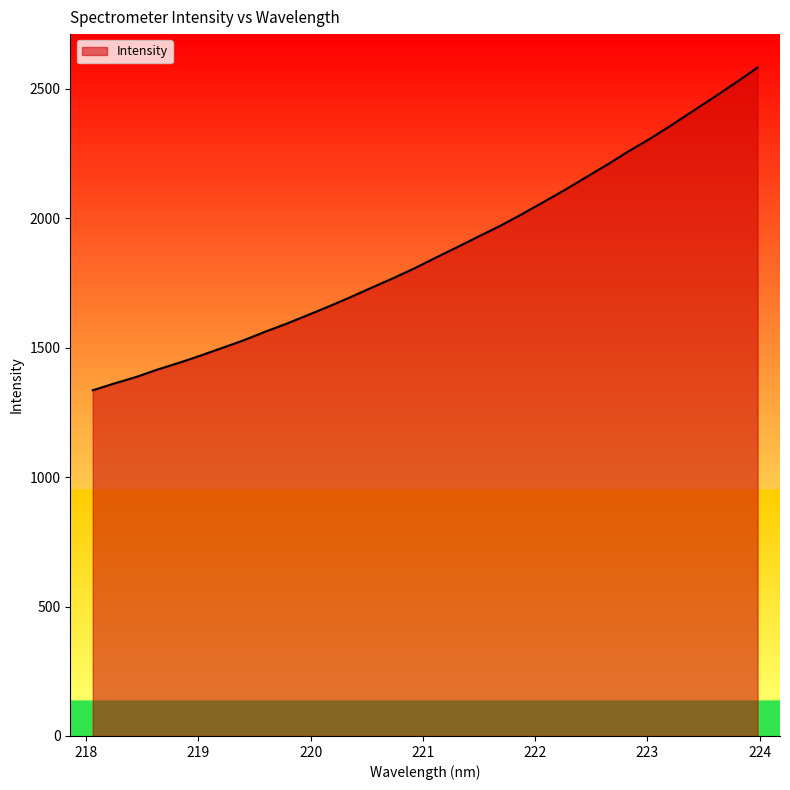

What is the difference between the maximum and minimum values?

1246.6